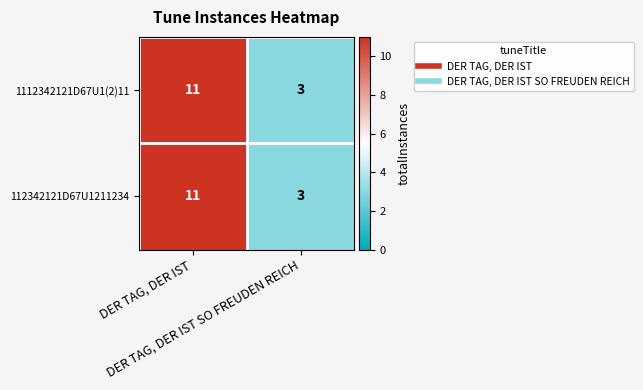

What is the minimum value shown in the chart?

3